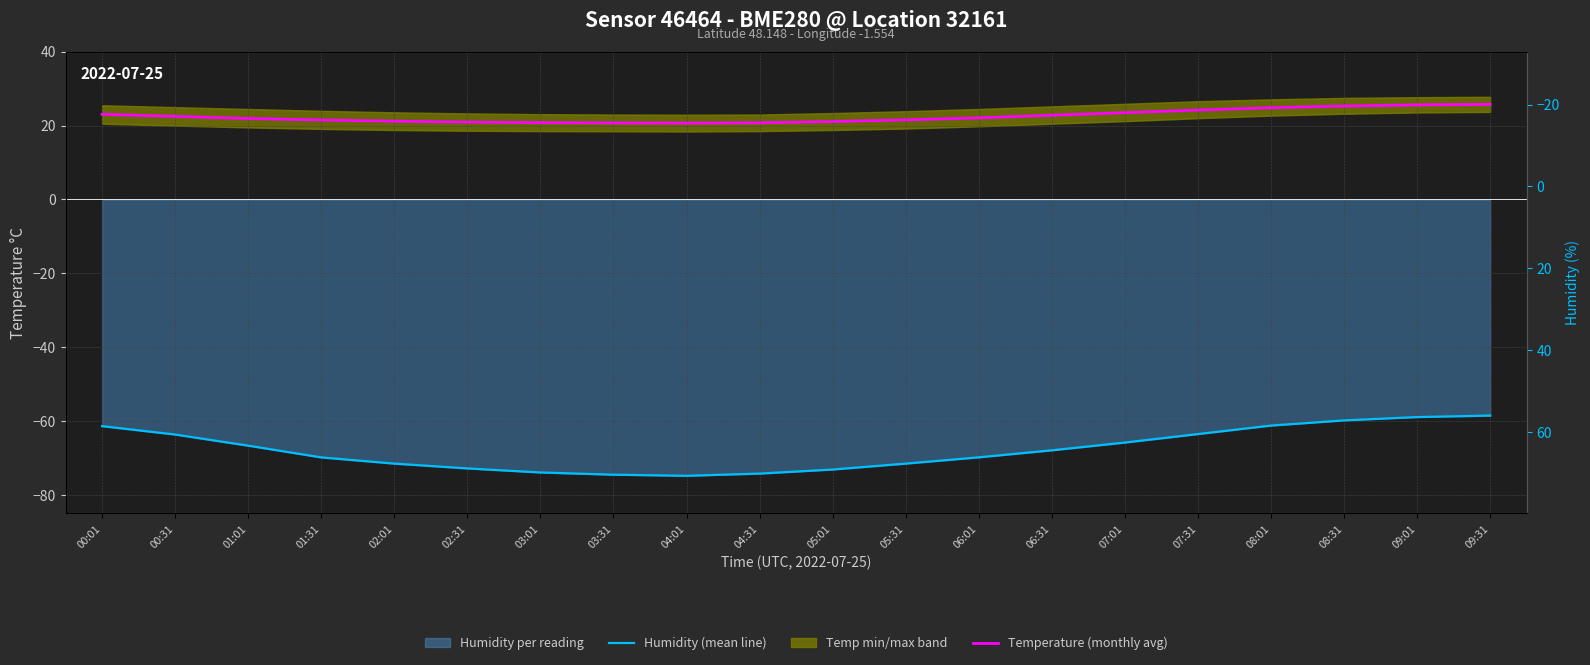

Which has a higher value, 04:01 or 07:01?

07:01